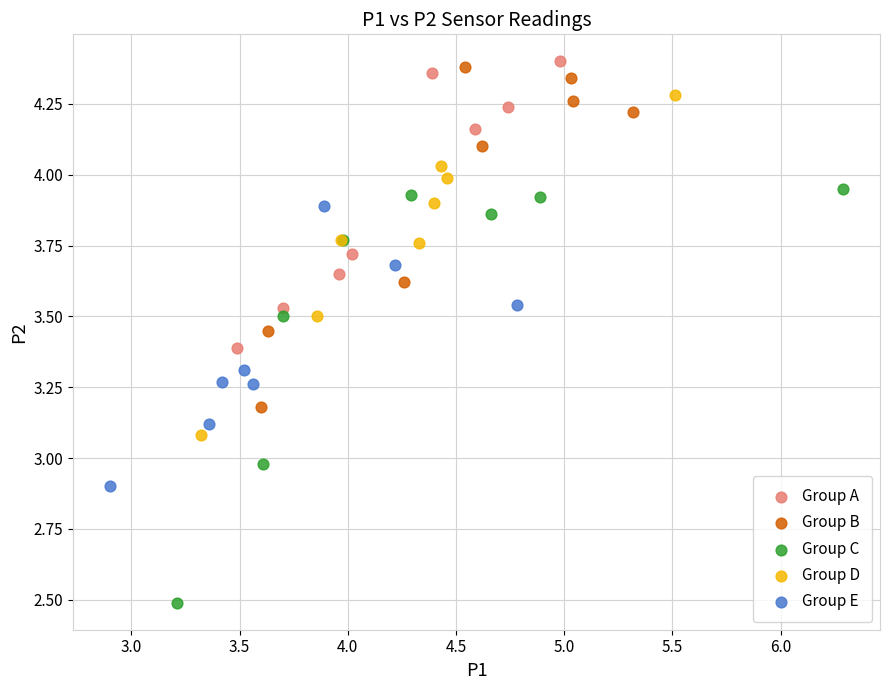

Which series has the widest spread of Y values?

Group C